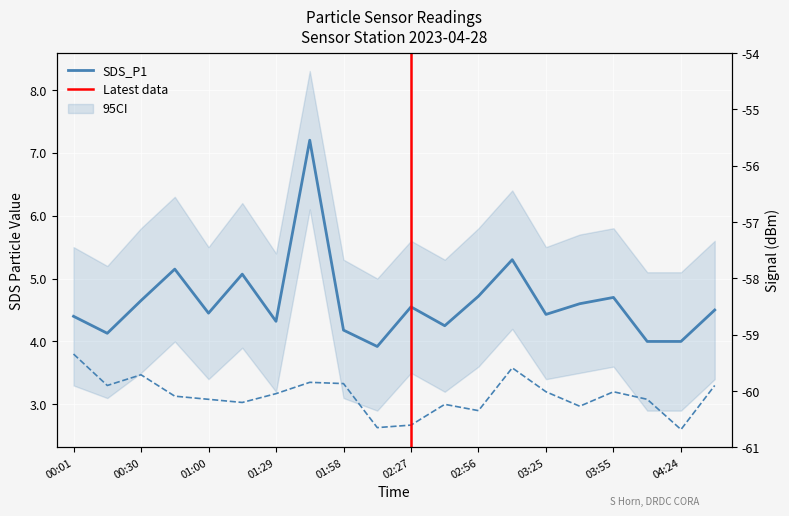

What is the maximum value shown in the chart?

7.2